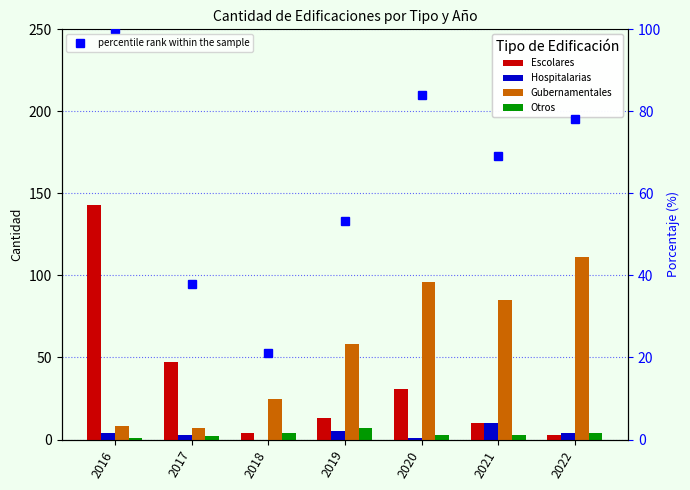

Does the chart contain any negative values?

No